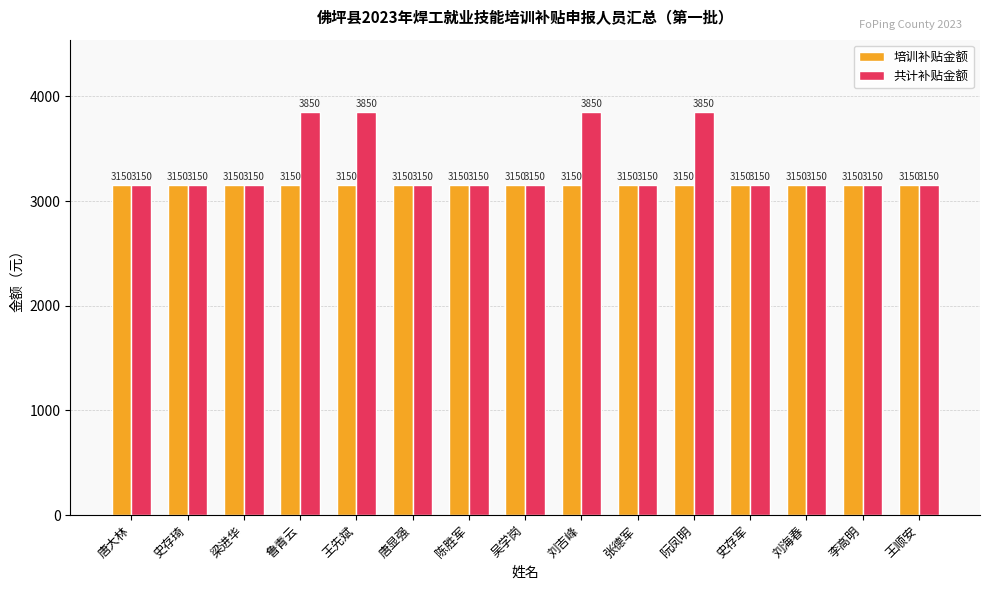

What is the highest value of the 培训补贴金额 series?

3150